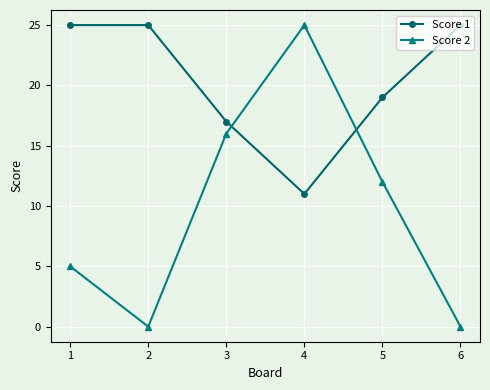

Is the value of Score 2 at 5 greater than the value of Score 1 at 2?

No